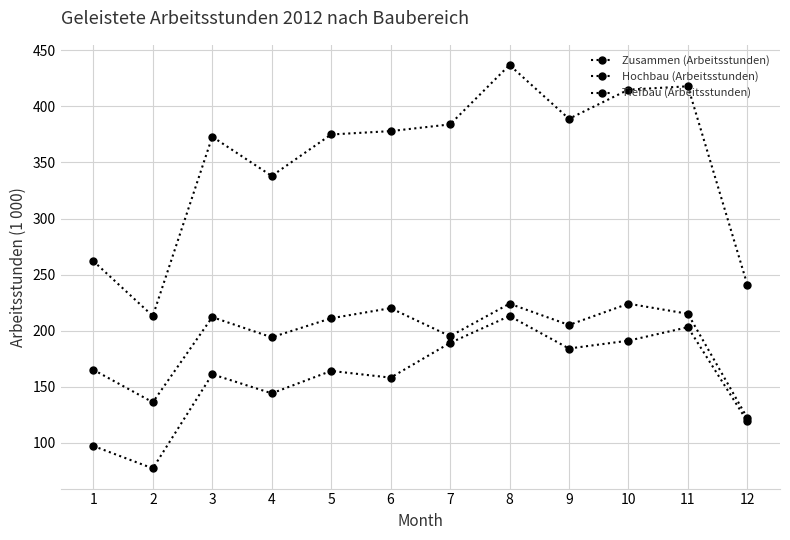

Where does the Zusammen (Arbeitsstunden) series first go above 378?

7